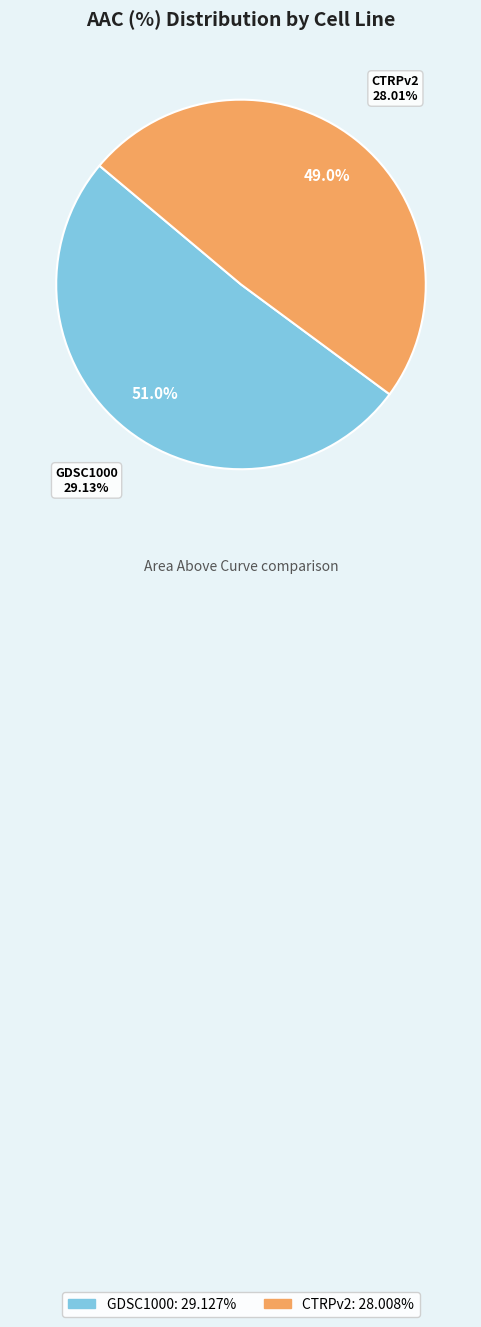

Between CTRPv2 and GDSC1000, which is larger?

GDSC1000